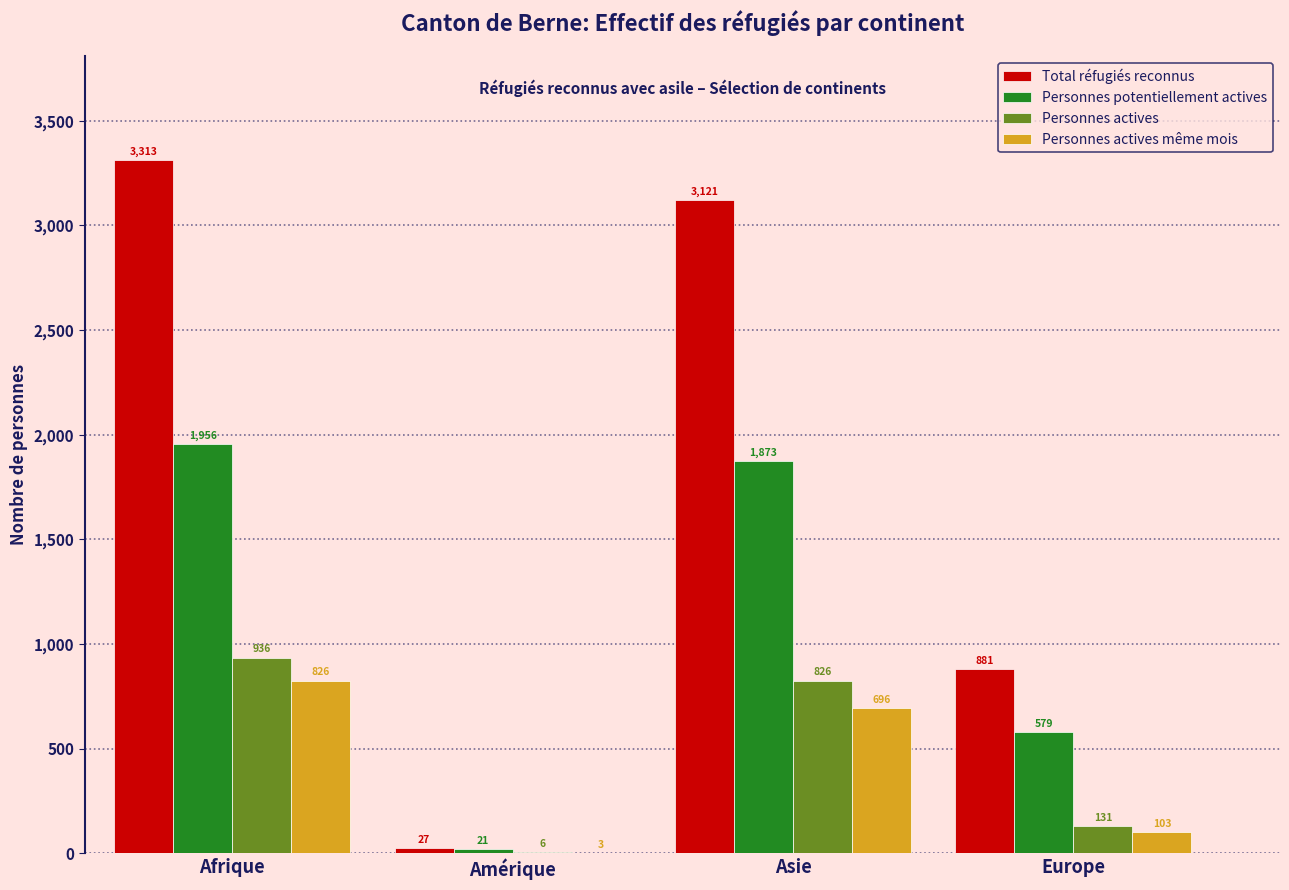

What is the greatest value displayed?

3313